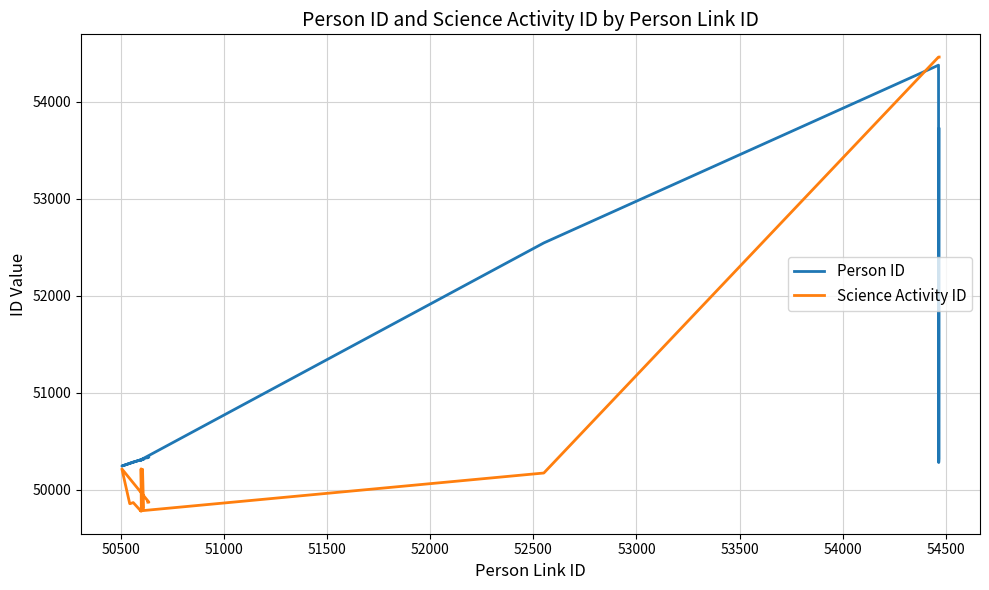

In Person ID, how many points are higher than both neighbors (excluding endpoints)?

3